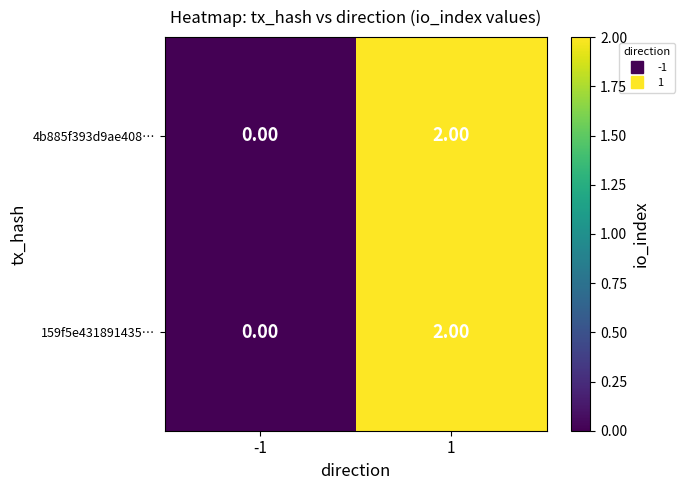

Rank the categories by 4b885f393d9ae408… value from highest to lowest.

1, -1